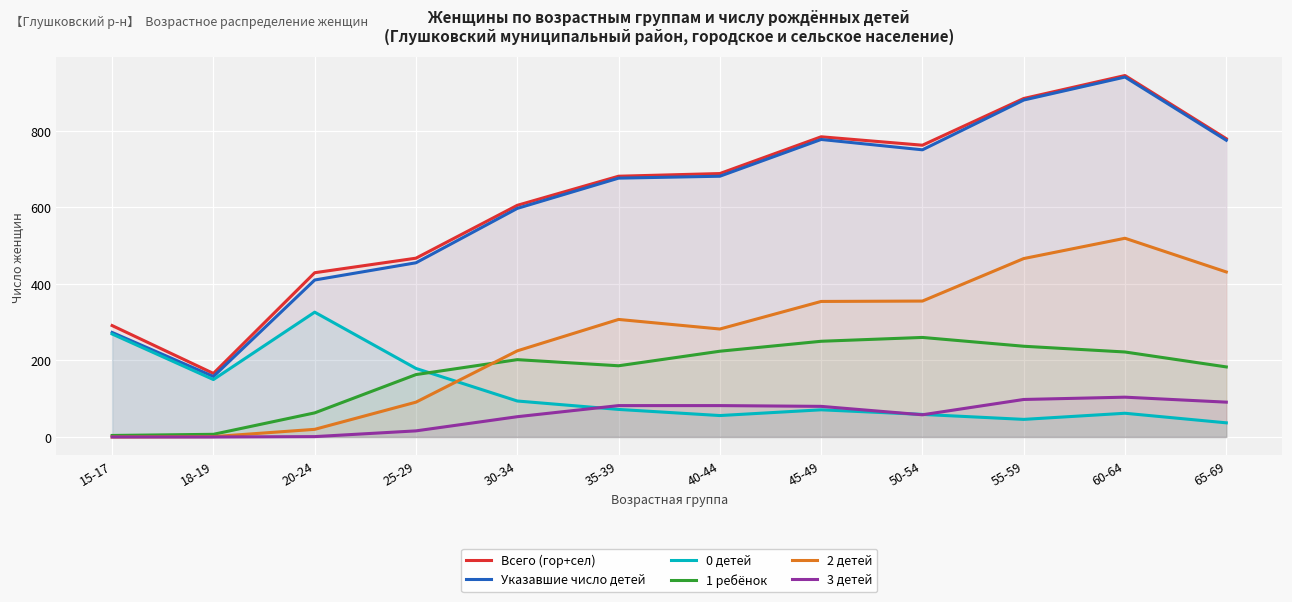

Is it true that Указавшие число детей equals 676 at 35-39?

True